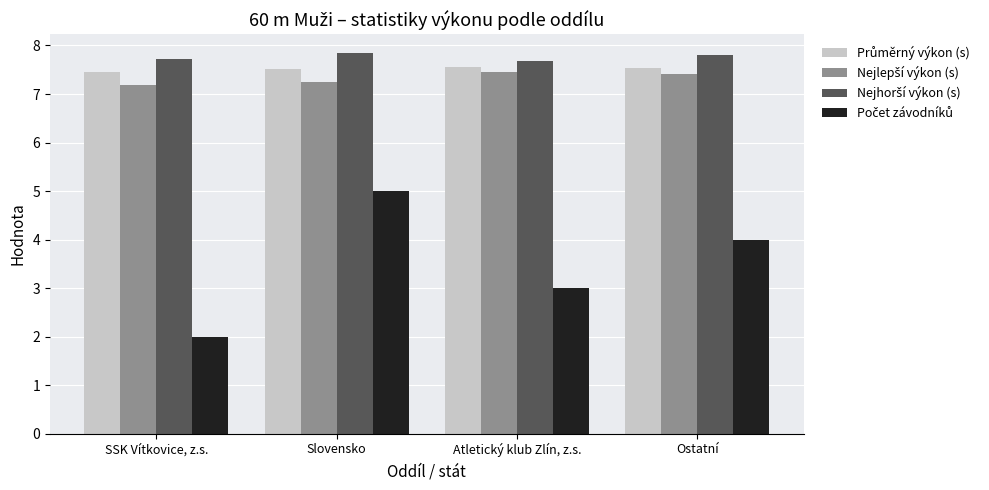

What is the spread (max minus min) of values at SSK Vítkovice, z.s.?

5.7